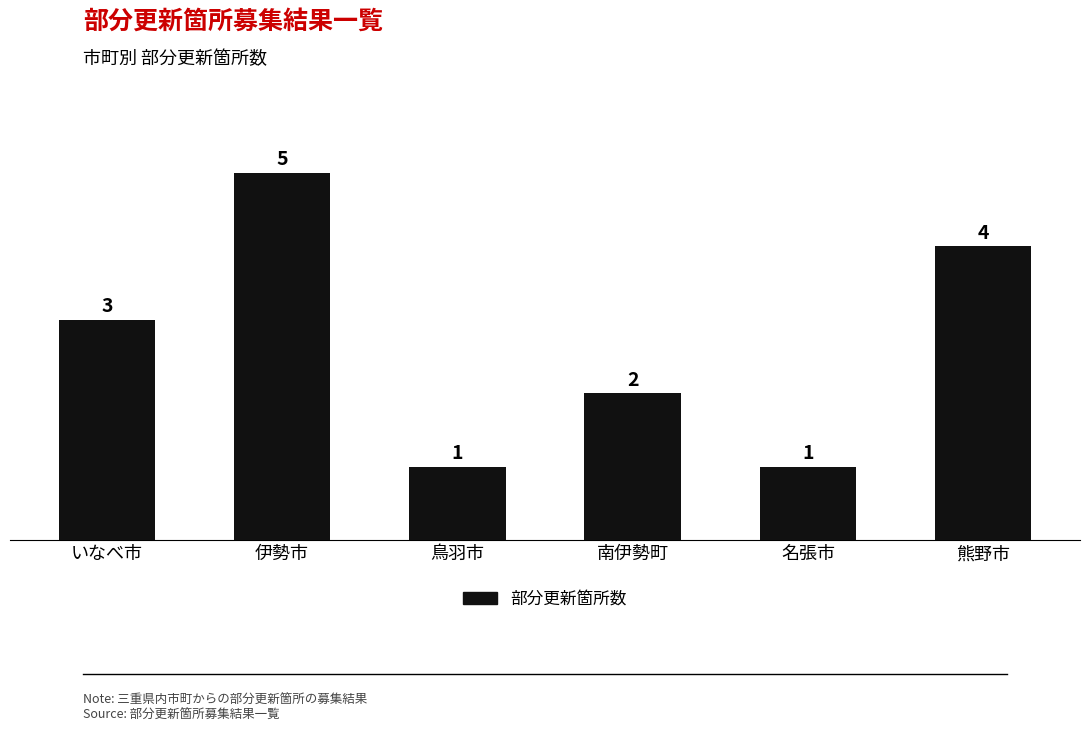

What is the minimum value shown in the chart?

1